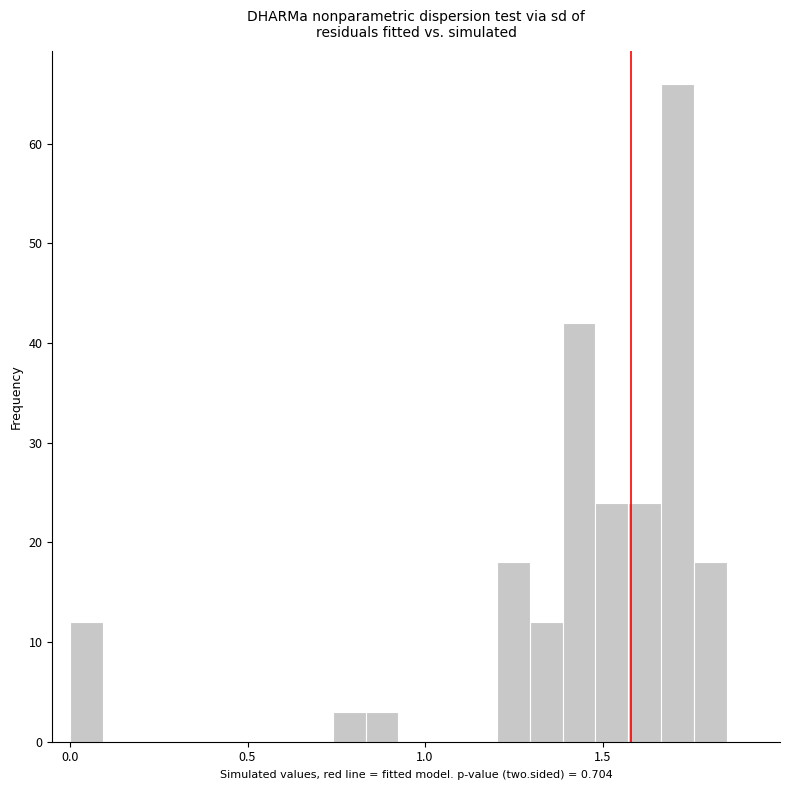

Read against the x-axis, roughly where is the centre of the tallest bar?

1.70